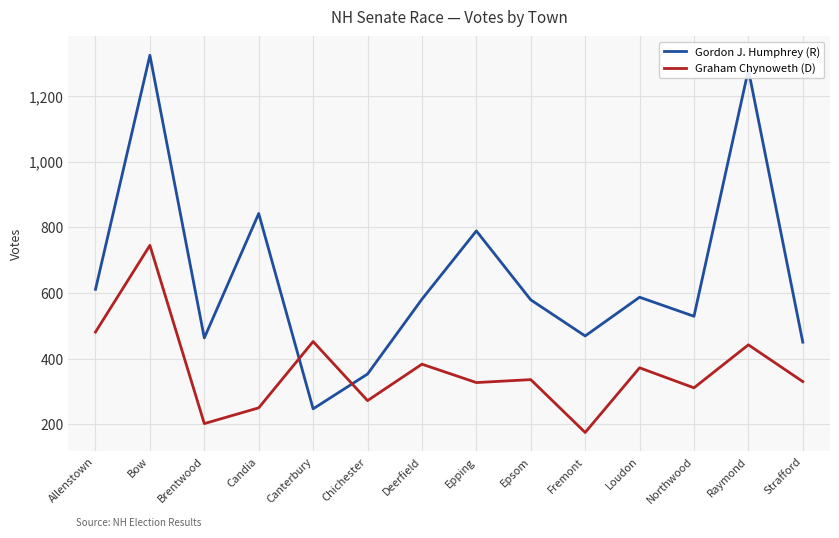

Count the number of data series in this chart.

2